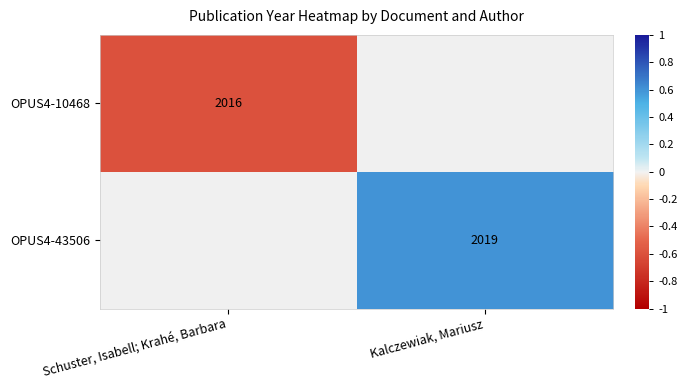

Is the value of OPUS4-43506 at Kalczewiak, Mariusz greater than the value of OPUS4-10468 at Schuster, Isabell; Krahé, Barbara?

Yes